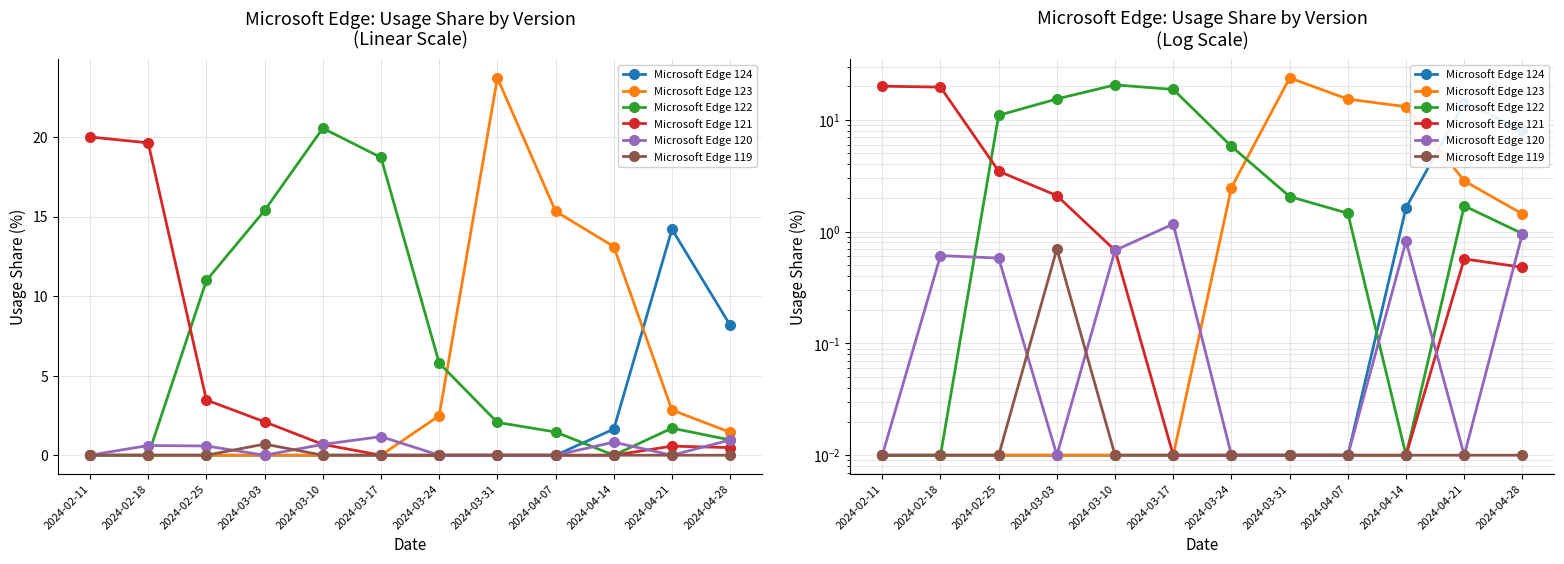

Which series changed the most between 2024-03-03 and 2024-03-31?

Microsoft Edge 123